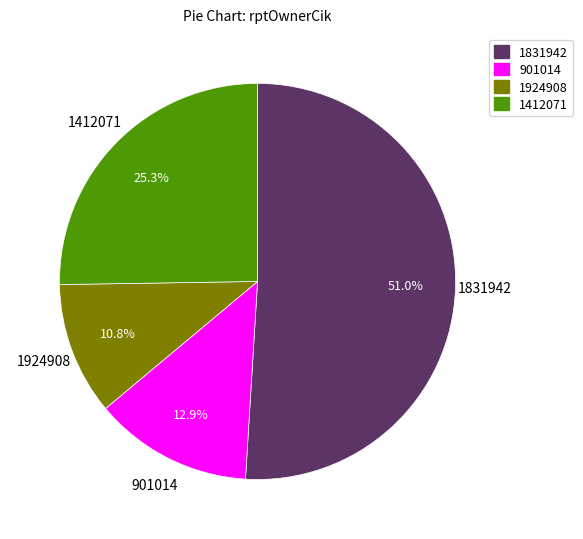

Is there any slice that represents more than half of the pie?

Yes